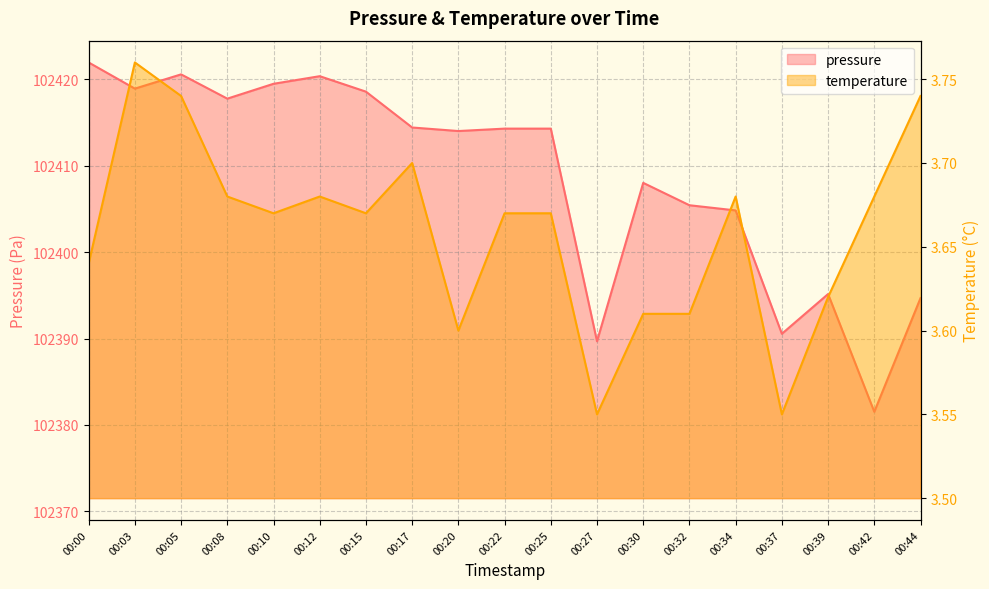

At which category does the chart reach its minimum across all series?

00:27